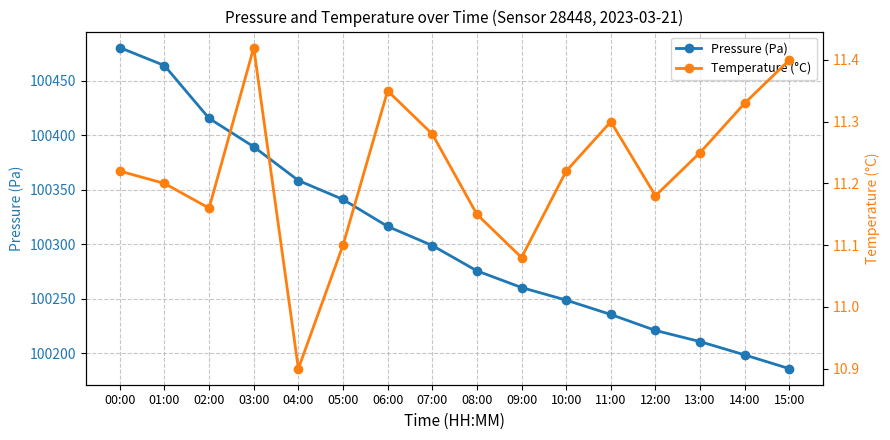

List the series in order of their peak value, highest first.

Pressure (Pa), Temperature (°C)